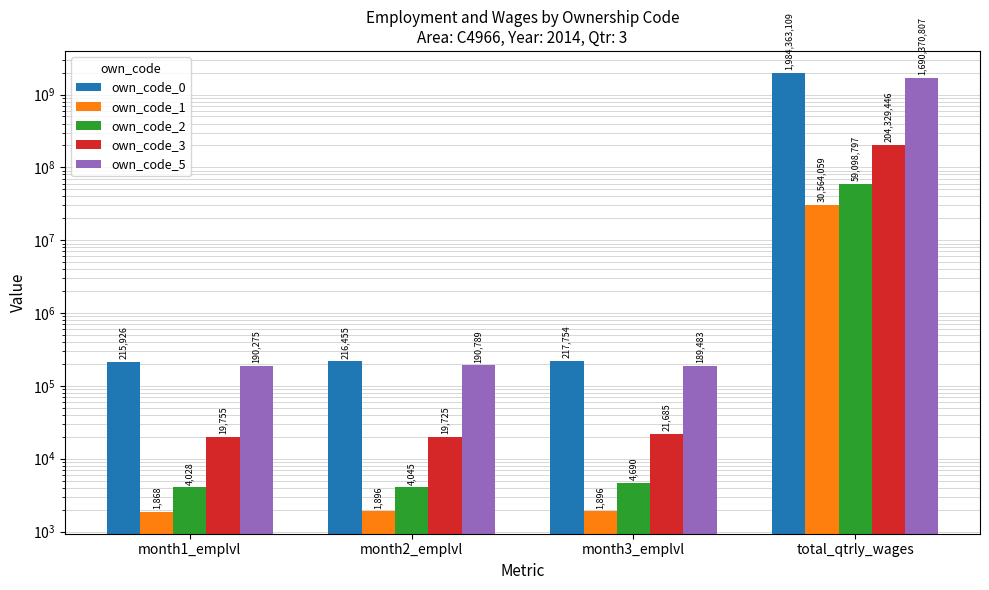

Which series changed the most between month1_emplvl and total_qtrly_wages?

own_code_0